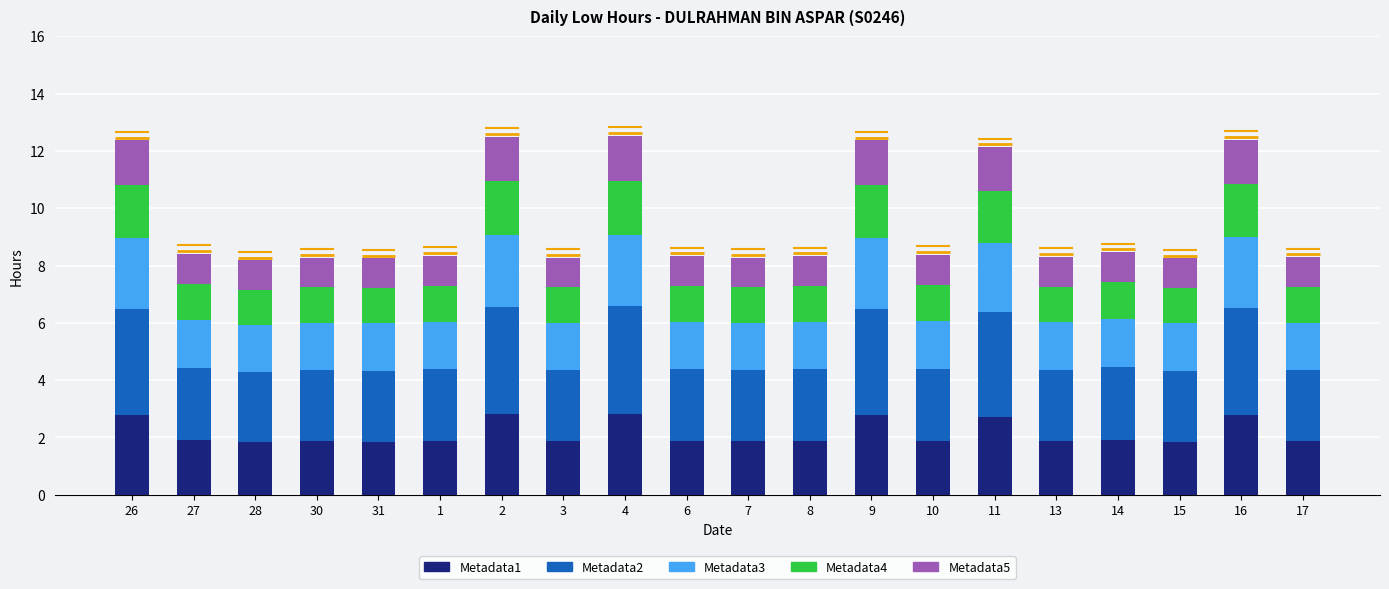

What are all the series names shown in the legend?

Metadata1, Metadata2, Metadata3, Metadata4, Metadata5